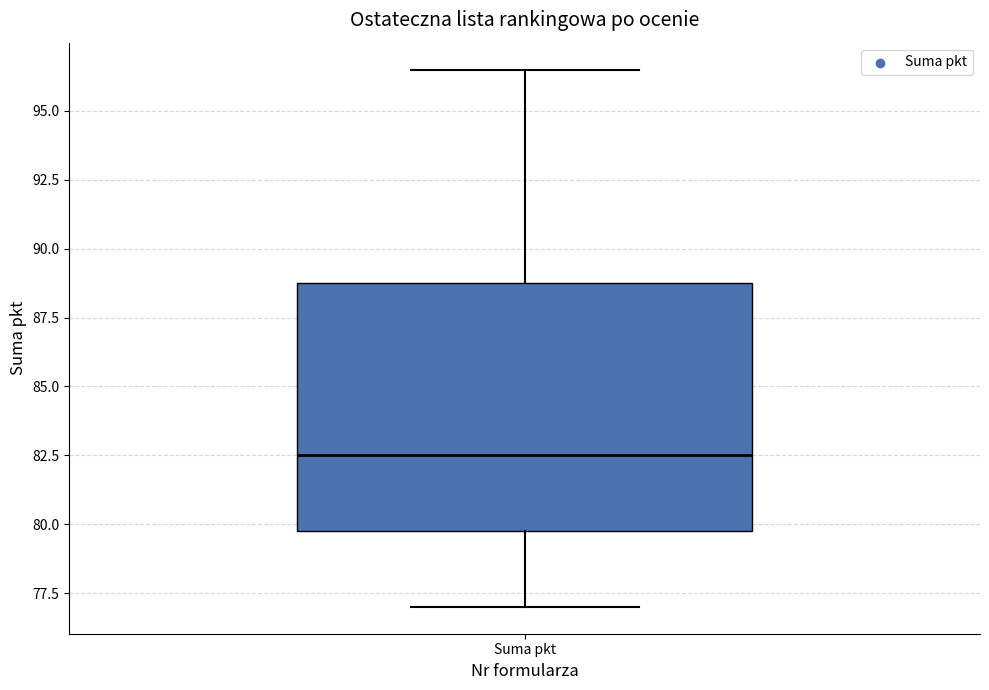

Transcribe this box plot: give where the median line is, the range the box spans, and where the two whiskers end, as read against the y-axis. The values are not printed on the chart, so give them approximately, as read against the axis.

median 82.5, box 80.0 to 89.0, whiskers 77.0 to 96.5